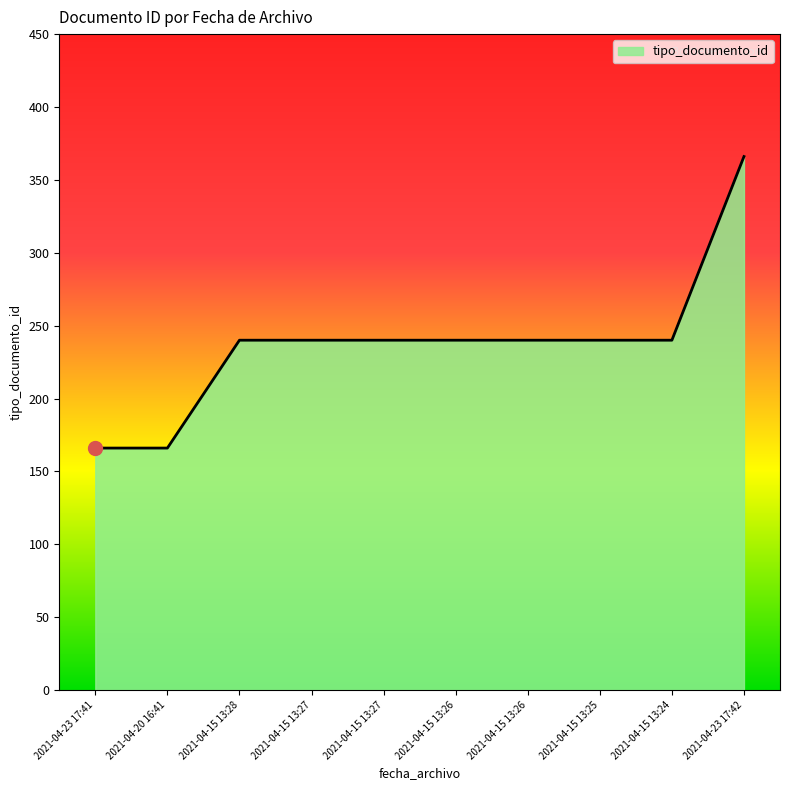

Does the chart have visible grid lines?

No